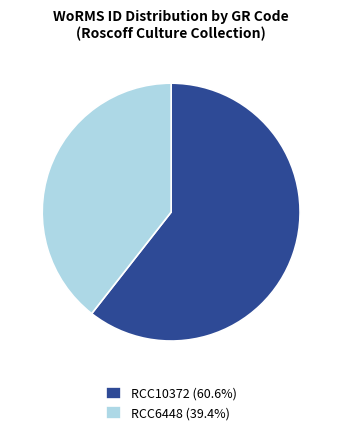

Does RCC10372 (60.6%) account for over 50% of the chart?

Yes